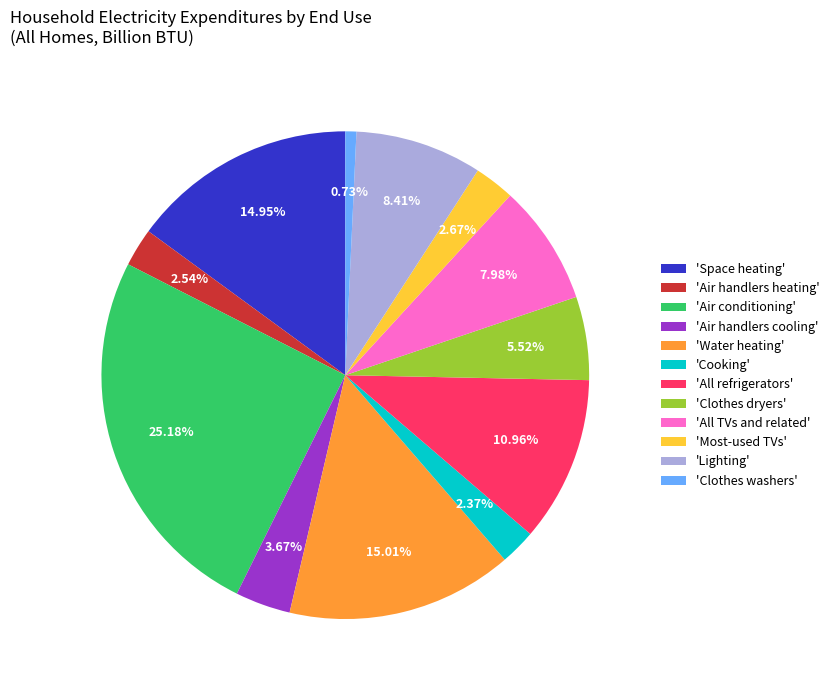

Between 'Water heating' and 'All refrigerators', which is larger?

'Water heating'